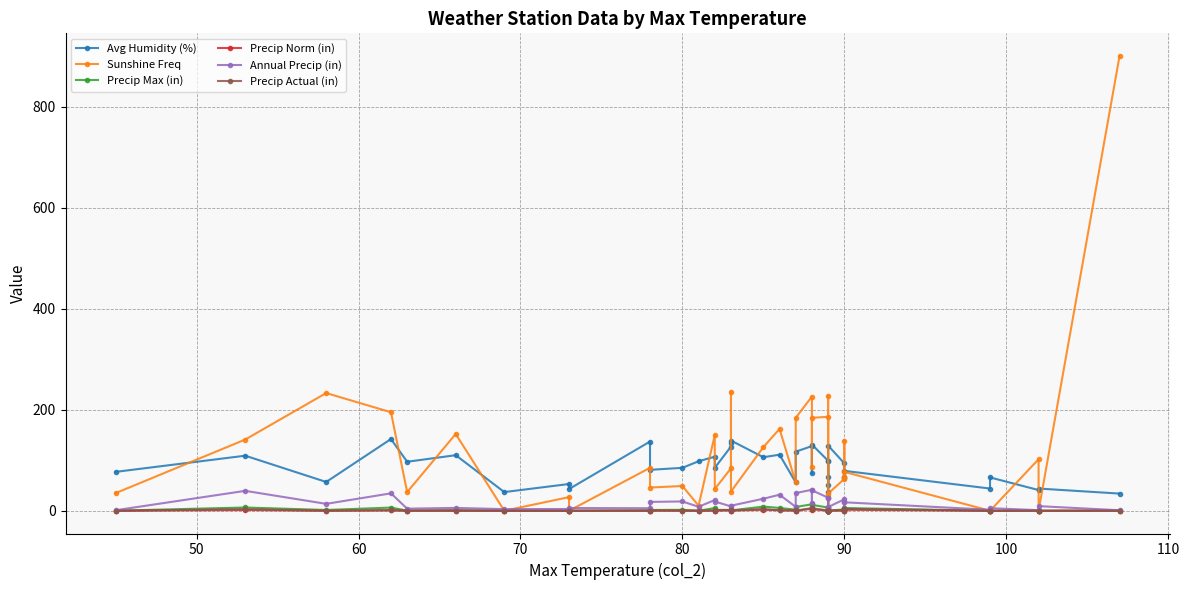

Reading left to right, transcribe all the data shown in this chart.

Avg Humidity (%): 77.0	109.0	57.0	142.0	97.0	110.0	37.0	53.0	43.0	137.0	81.0	85.0	98.0	107.0	85.0	127.0	135.0	139.0	106.0	111.0	56.0	117.0	128.0	75.0	131.0	99.0	51.0	66.0	98.0	37.0	129.0	94.0	66.0	65.0	79.0	44.0	66.0	41.0	44.0	34.0
Sunshine Freq: 35.0	141.0	233.0	195.0	37.0	152.0	0.0	27.0	0.0	85.0	46.0	49.0	10.0	150.0	43.0	84.0	236.0	38.0	126.0	162.0	56.0	184.0	226.0	87.0	184.0	186.0	28.0	0.0	228.0	0.0	34.0	63.0	67.0	139.0	77.0	0.0	0.0	102.0	0.0	900.0
Precip Max (in): 0.1	6.5	1.5	6.3	0.3	1.3	0.0	0.0	0.0	1.1	1.6	1.9	0.0	5.4	1.8	1.7	0.8	0.7	8.3	5.6	2.1	7.5	12.8	5.2	11.7	6.4	0.1	0.0	7.1	0.0	0.4	2.5	6.2	0.3	5.5	0.0	0.0	0.2	0.0	0.2
Precip Norm (in): 0.0	1.4	0.0	0.5	0.1	0.1	0.0	0.0	0.0	0.0	0.3	0.1	0.0	0.3	0.3	0.8	0.1	0.3	2.1	0.9	0.5	0.2	3.9	1.8	2.8	0.5	0.1	0.0	0.0	0.0	0.3	0.7	1.1	0.3	2.0	0.0	0.0	0.2	0.0	0.2
Annual Precip (in): 1.1	39.4	13.7	34.5	4.2	5.7	3.2	3.5	5.4	5.0	17.5	18.4	7.9	21.3	18.3	8.7	3.6	10.0	23.8	31.8	7.7	35.0	41.6	15.5	40.5	26.0	2.1	5.9	25.9	4.5	7.3	22.6	16.8	3.0	16.8	2.0	5.1	1.2	9.2	1.0
Precip Actual (in): 0.0	3.2	0.0	1.7	0.2	0.1	0.0	0.0	0.0	0.0	0.4	0.2	0.0	0.5	0.6	1.6	0.1	0.7	3.5	1.0	0.7	0.2	5.2	3.4	5.0	0.6	0.1	0.0	0.0	0.0	0.4	0.7	2.9	0.3	3.7	0.0	0.0	0.2	0.0	0.2